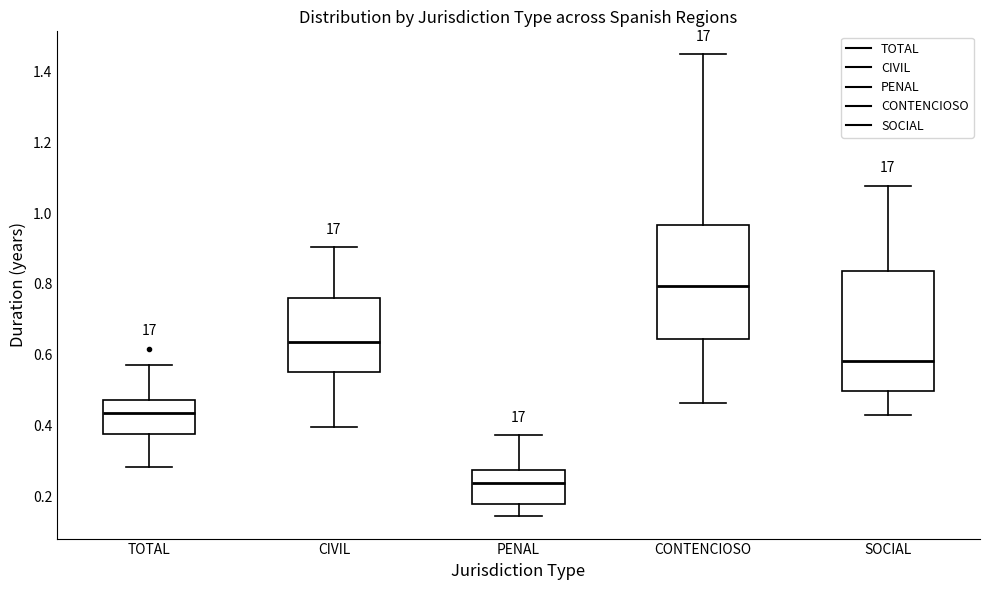

Reading left to right, transcribe this box plot: for each box, give where its median line is, the range the box spans, and where its two whiskers end, as read against the y-axis. The values are not printed on the chart, so give them approximately, as read against the axis.

TOTAL: median 0.44, box 0.38 to 0.48, whiskers 0.28 to 0.58
CIVIL: median 0.64, box 0.56 to 0.76, whiskers 0.40 to 0.90
PENAL: median 0.24, box 0.18 to 0.28, whiskers 0.14 to 0.38
CONTENCIOSO: median 0.80, box 0.64 to 0.96, whiskers 0.46 to 1.44
SOCIAL: median 0.58, box 0.50 to 0.84, whiskers 0.42 to 1.08